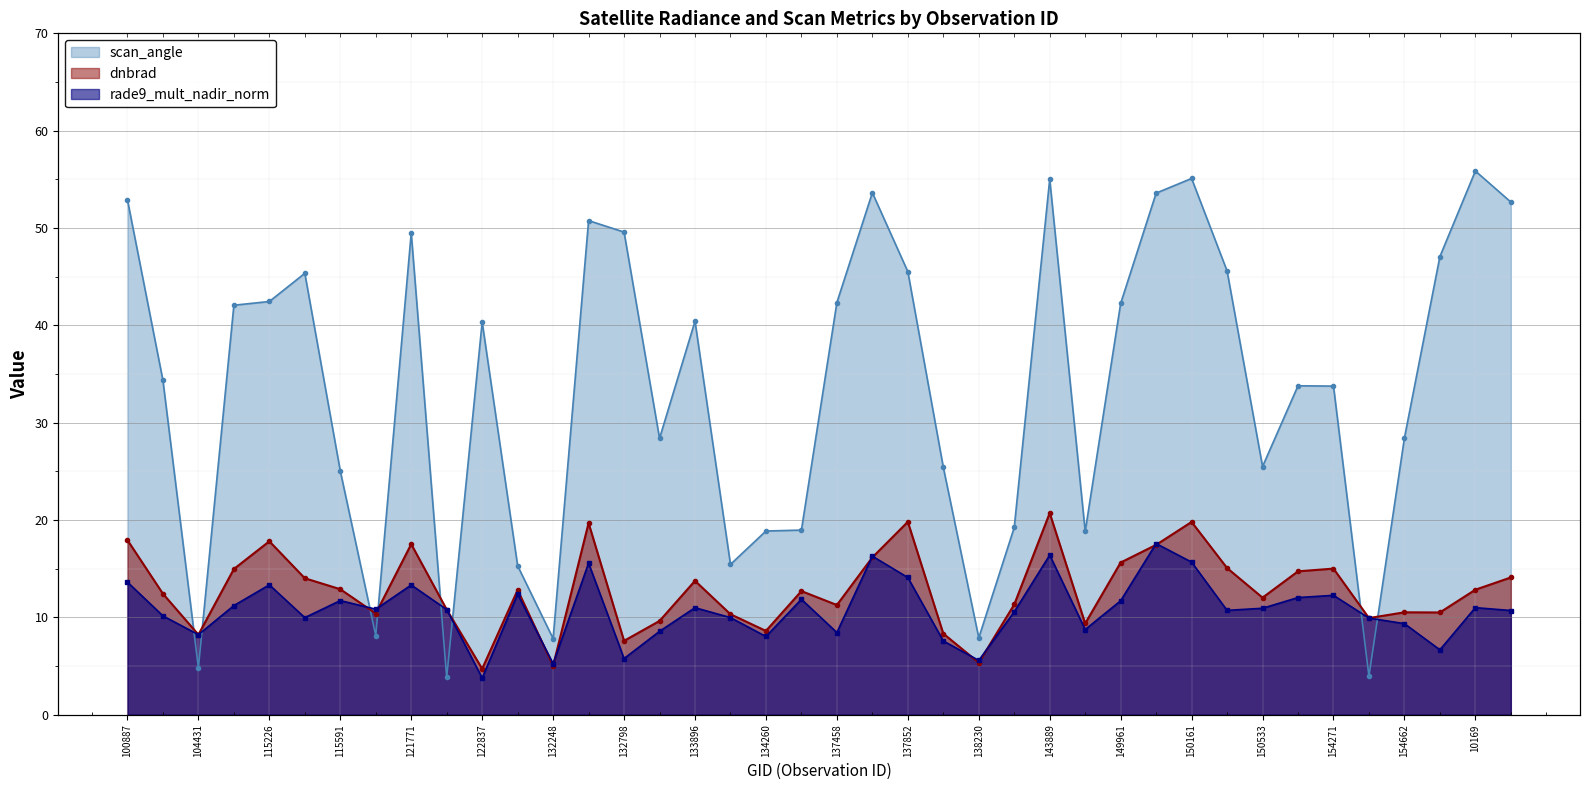

Where is the first local maximum for scan_angle?

115464